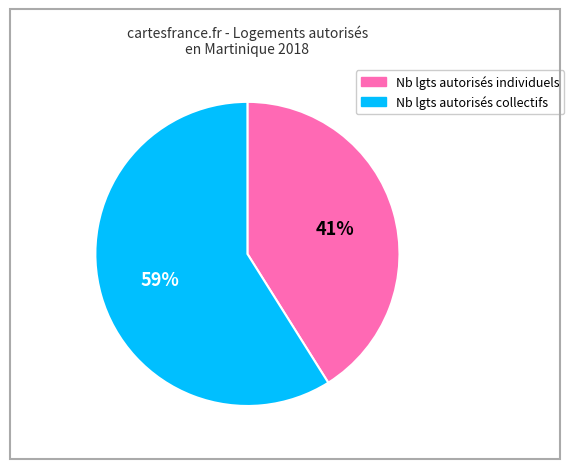

To the nearest percent, what is the average slice percentage?

50%